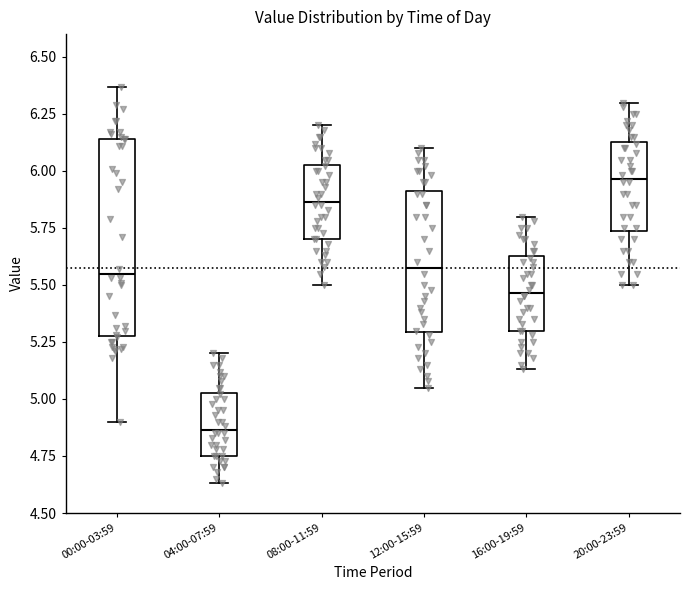

Which box has the lowest median line?

04:00-07:59